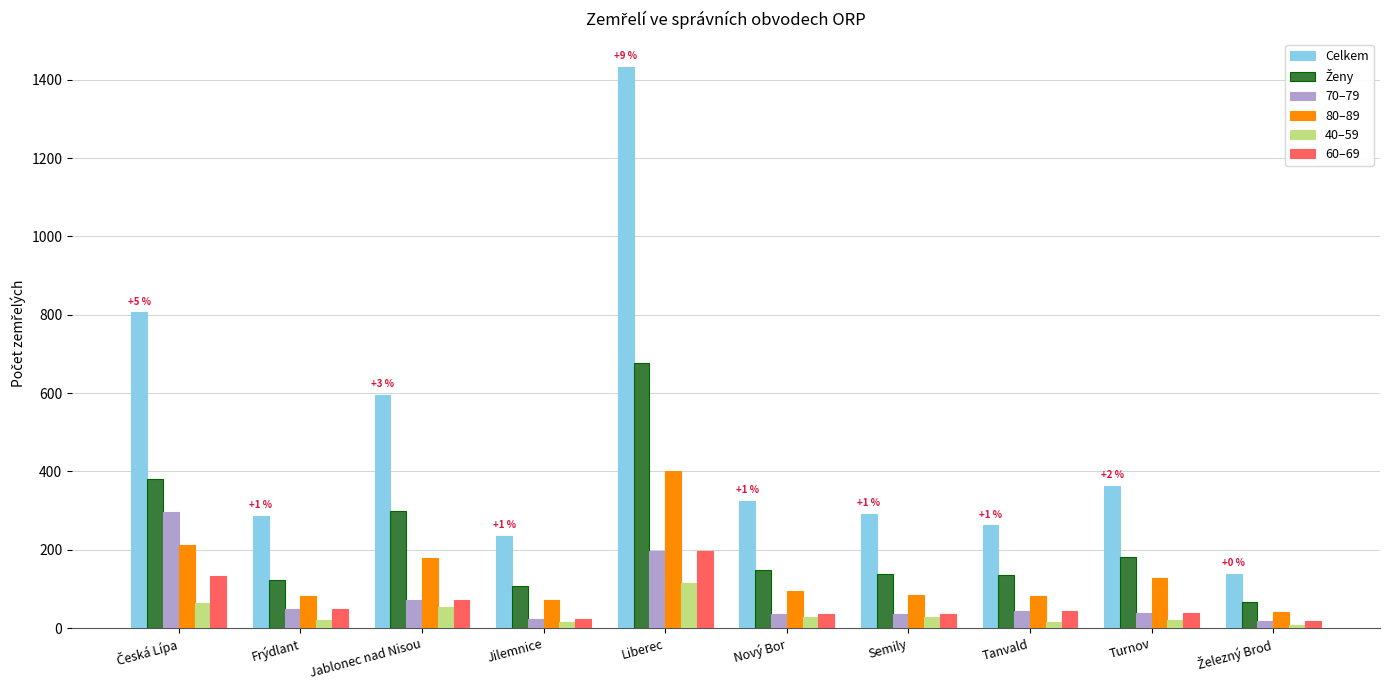

How many groups of bars are there?

10